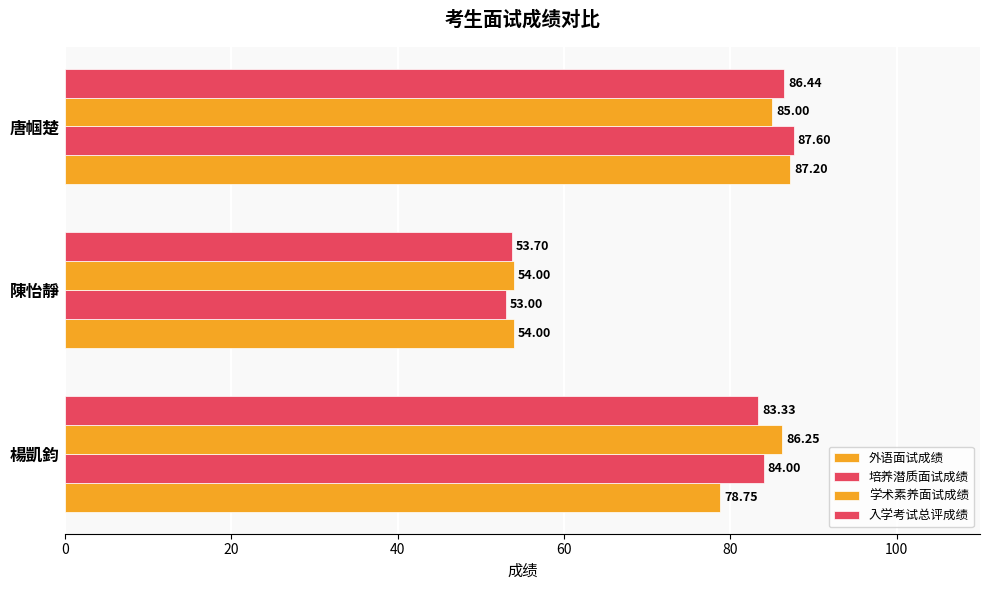

What is the value of the 外语面试成绩 bar at the 2nd from the left?

54.0